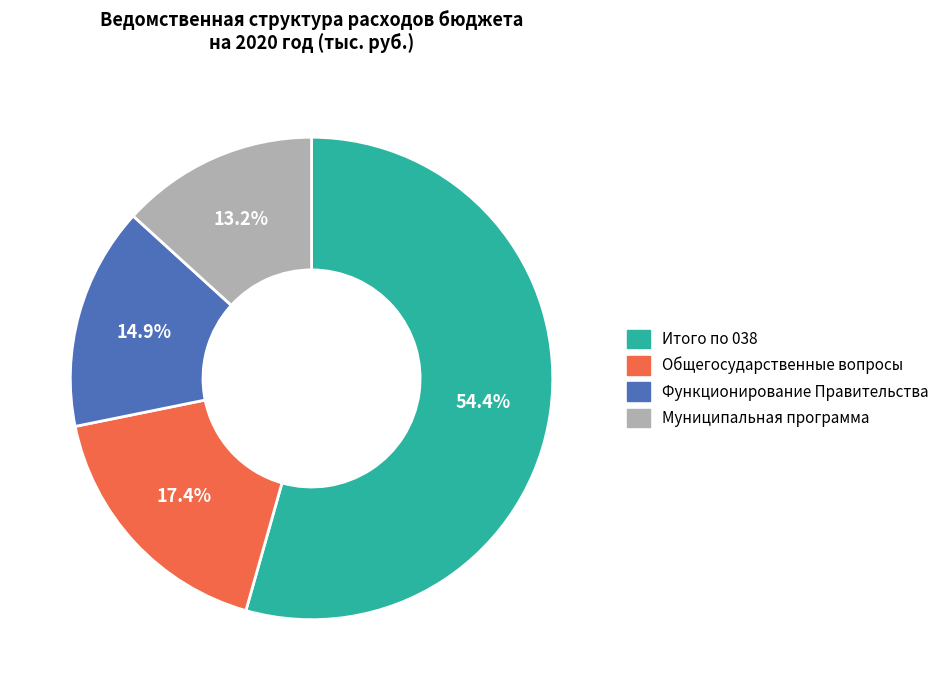

Count the number of slices in the pie.

4